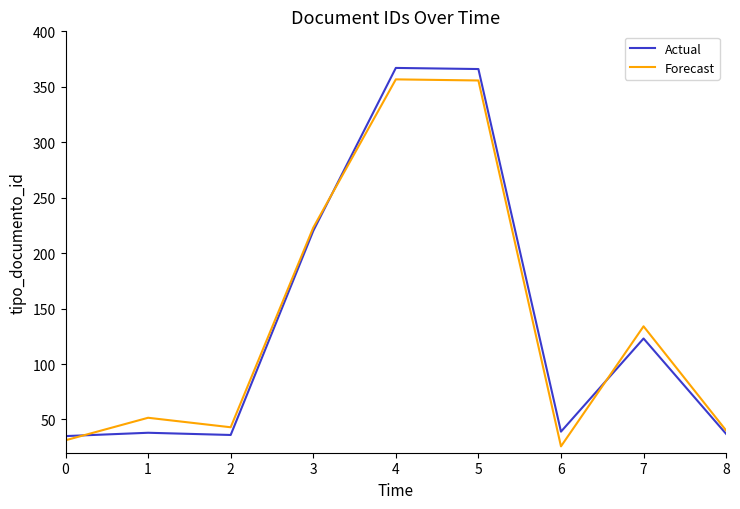

What is the greatest value displayed?

367.0